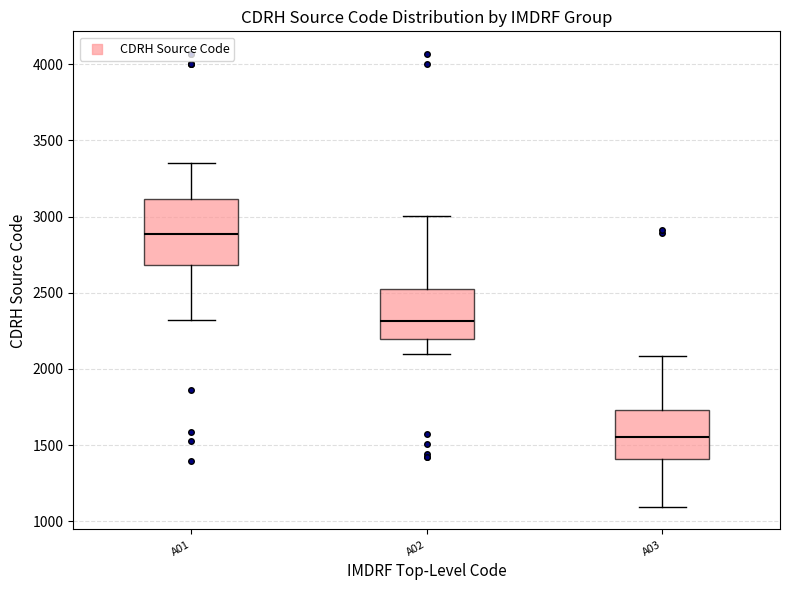

Comparing the boxes themselves (not the whiskers), which one is the tallest?

A01